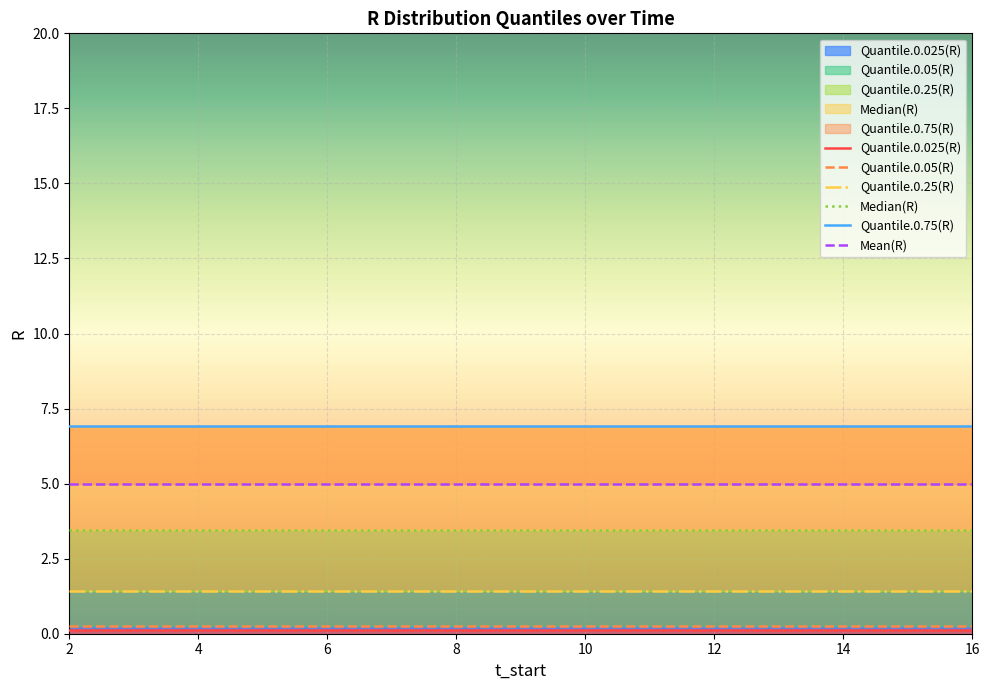

The value of Quantile.0.75(R) at 11 is 10.1. True or false?

False